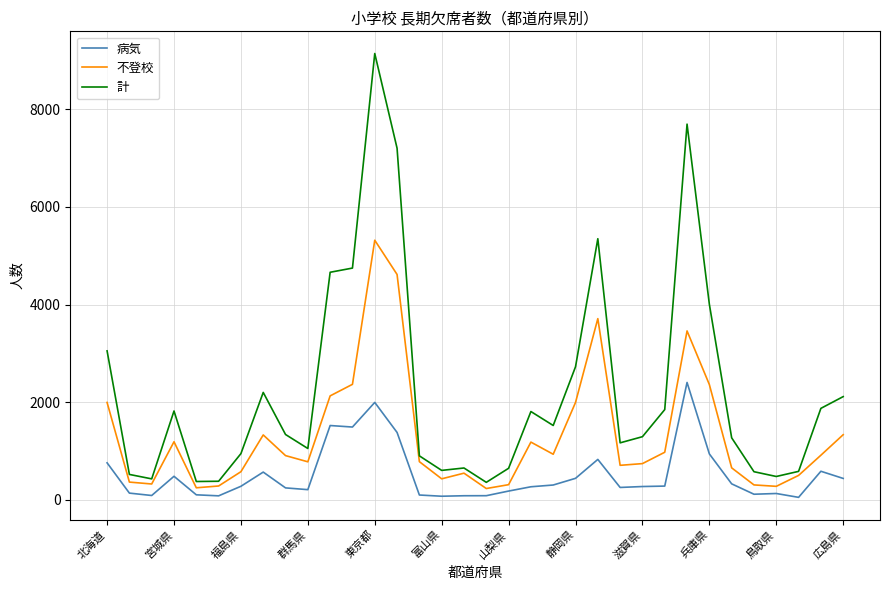

Which series has the largest range (max minus min)?

計